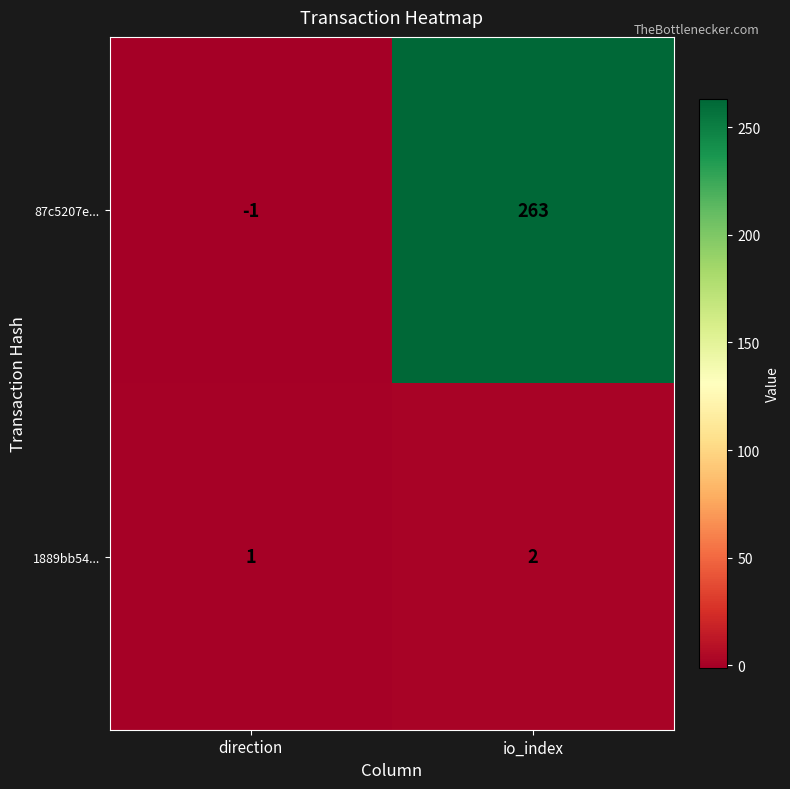

Reading left to right, what are all the values shown in this chart?

87c5207e...: direction=-1	io_index=263
1889bb54...: direction=1	io_index=2